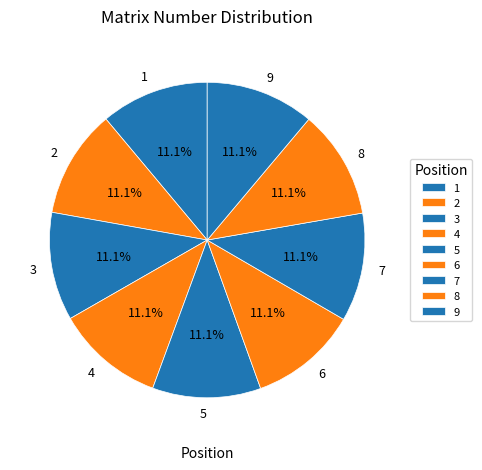

To the nearest percent, what portion does 7 represent?

11%